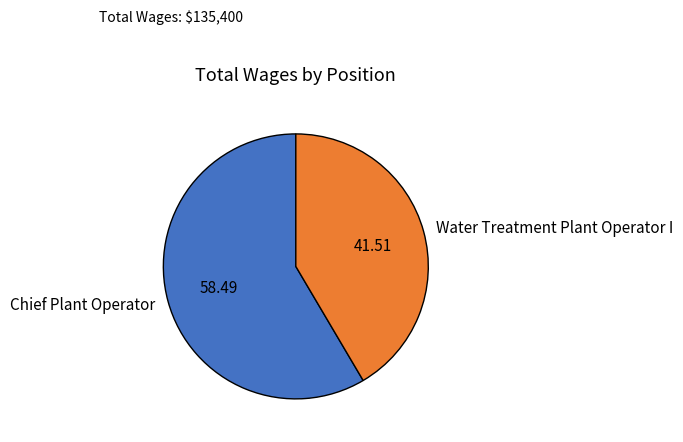

The Water Treatment Plant Operator I slice represents 56% of the pie. True or false?

False